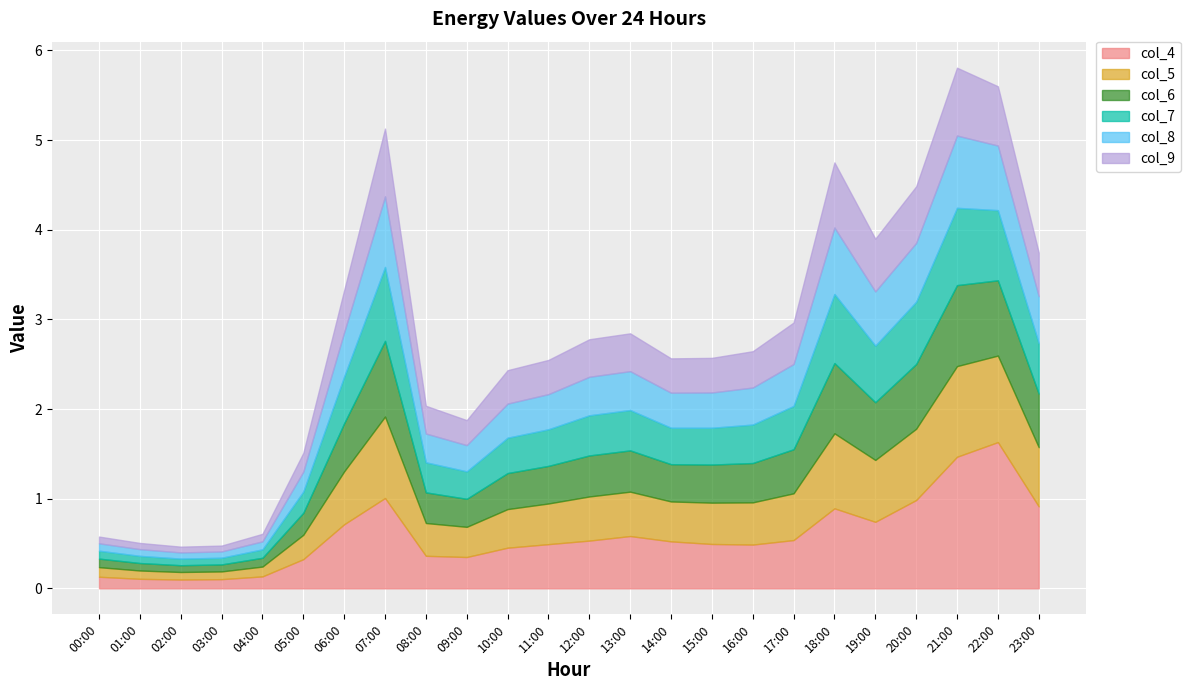

What is the label of the 17th point from the right?

07:00